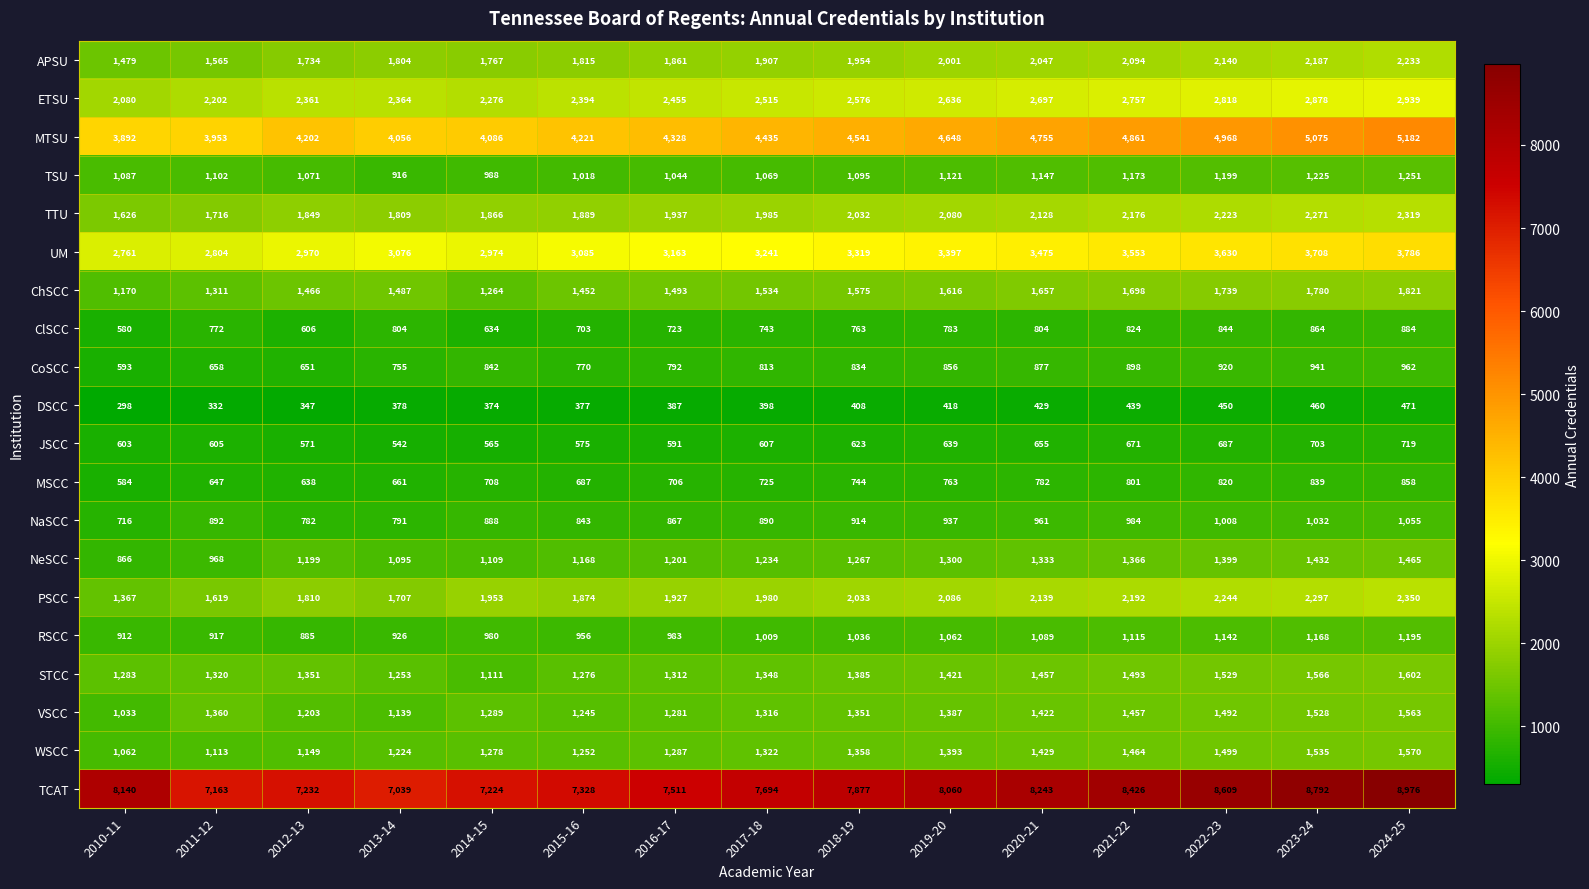

What is the sum of the VSCC values at 2020-21 and 2017-18?

2738